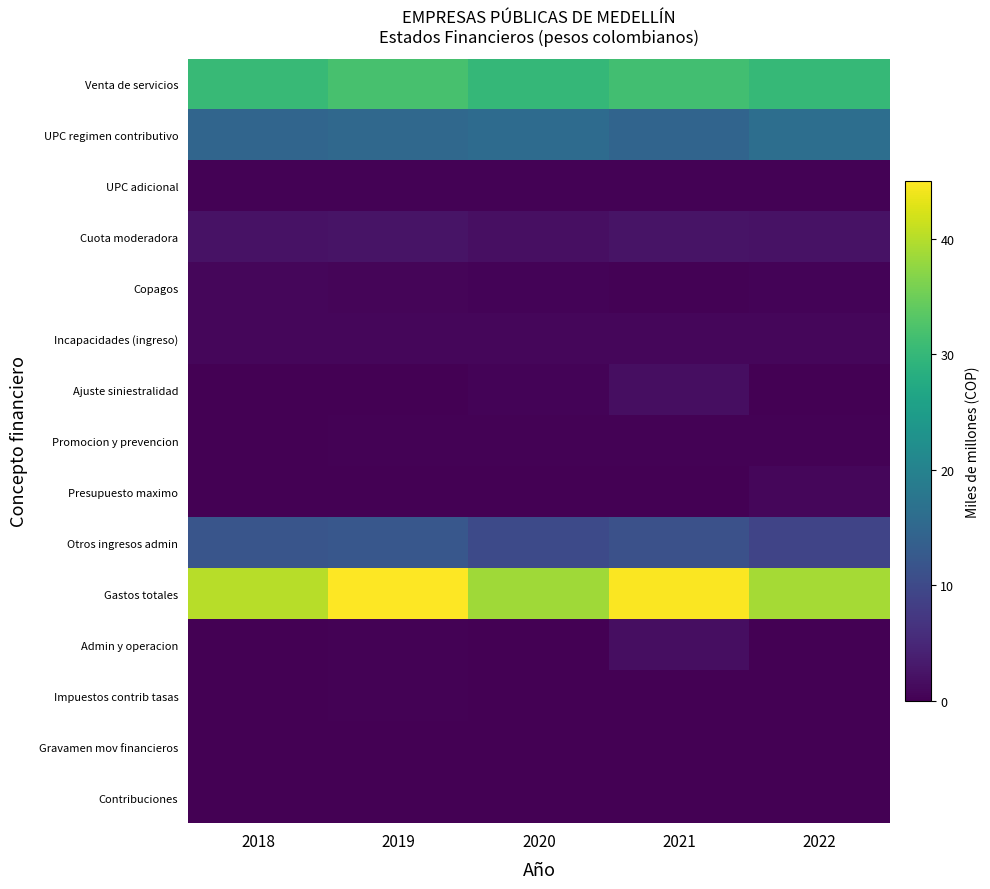

Reading left to right, transcribe all the data shown in this chart.

Venta de servicios: 2018=30.4	2019=31.9	2020=29.9	2021=31.4	2022=30.2
UPC regimen contributivo: 2018=14.6	2019=15.3	2020=15.7	2021=14.5	2022=16.2
UPC adicional: 2018=0.2	2019=0.2	2020=0.3	2021=0.2	2022=0.2
Cuota moderadora: 2018=2.2	2019=2.4	2020=1.8	2021=2.5	2022=2.1
Copagos: 2018=0.7	2019=0.7	2020=0.5	2021=0.3	2022=0.5
Incapacidades (ingreso): 2018=0.9	2019=0.8	2020=0.9	2021=0.8	2022=0.8
Ajuste siniestralidad: 2018=0.0	2019=0.1	2020=0.4	2021=1.6	2022=0.1
Promocion y prevencion: 2018=0.0	2019=0.2	2020=0.3	2021=0.2	2022=0.2
Presupuesto maximo: 2018=0.0	2019=0.0	2020=0.0	2021=0.0	2022=0.8
Otros ingresos admin: 2018=11.8	2019=12.2	2020=10.2	2021=11.1	2022=9.2
Gastos totales: 2018=40.1	2019=45.0	2020=38.6	2021=44.8	2022=38.9
Admin y operacion: 2018=0.1	2019=0.2	2020=0.1	2021=1.6	2022=0.1
Impuestos contrib tasas: 2018=0.1	2019=0.2	2020=0.1	2021=0.1	2022=0.1
Gravamen mov financieros: 2018=0.1	2019=0.1	2020=0.1	2021=0.0	2022=0.1
Contribuciones: 2018=0.1	2019=0.1	2020=0.0	2021=0.0	2022=0.0